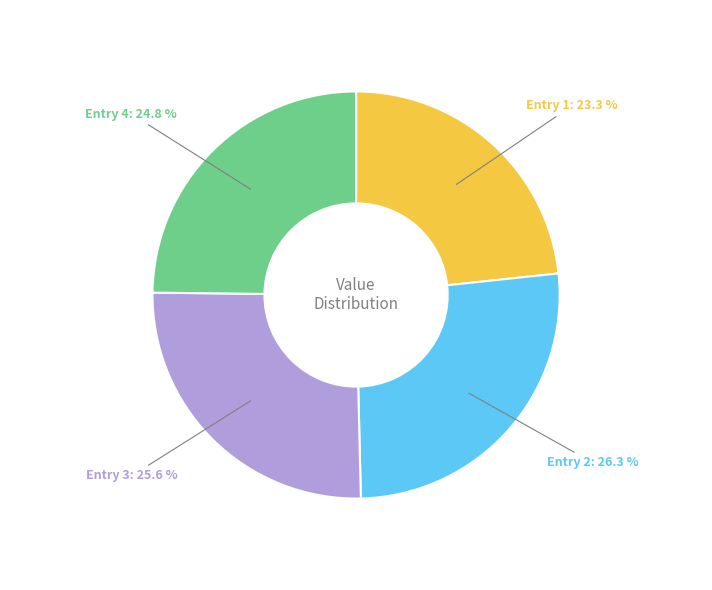

Is there a majority slice in this chart?

No